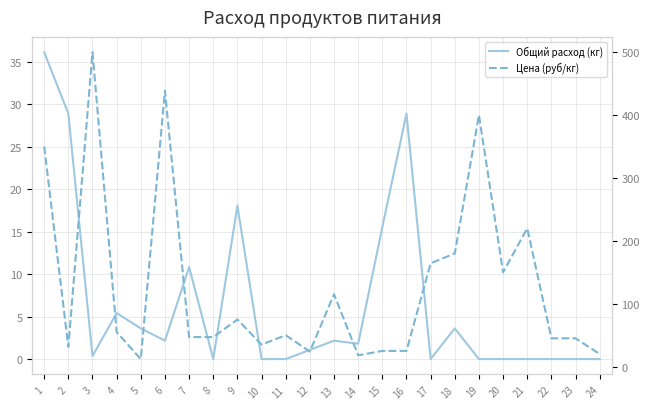

How many values in the Цена (руб/кг) series exceed 50?

11